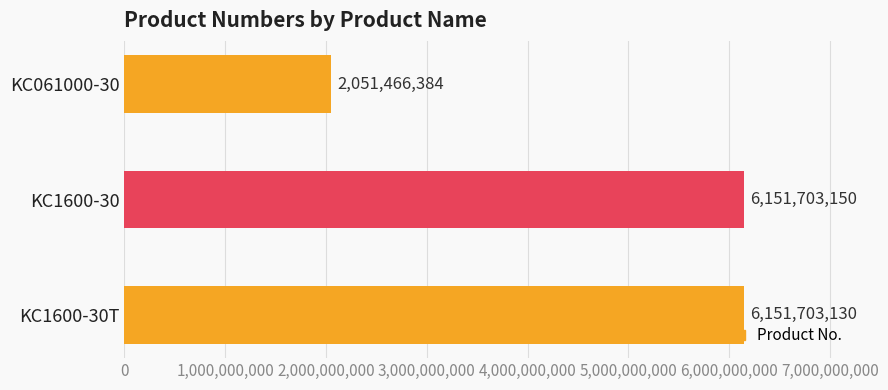

Reading bottom to top, extract all data points from this chart.

6151703130	6151703150	2051466384